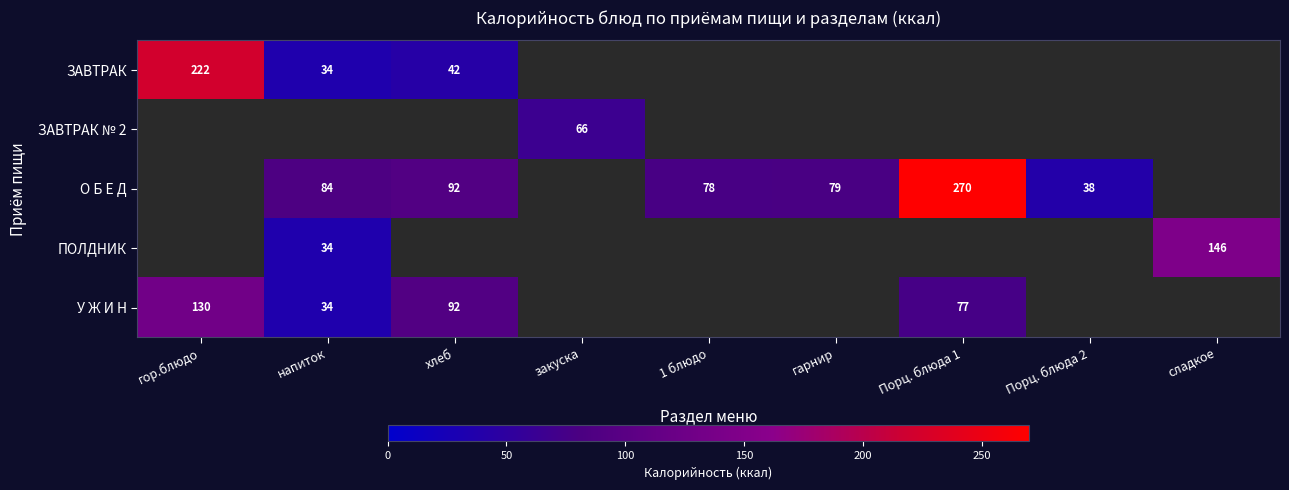

True or false: ЗАВТРАК № 2 has a value of 66 at закуска.

True